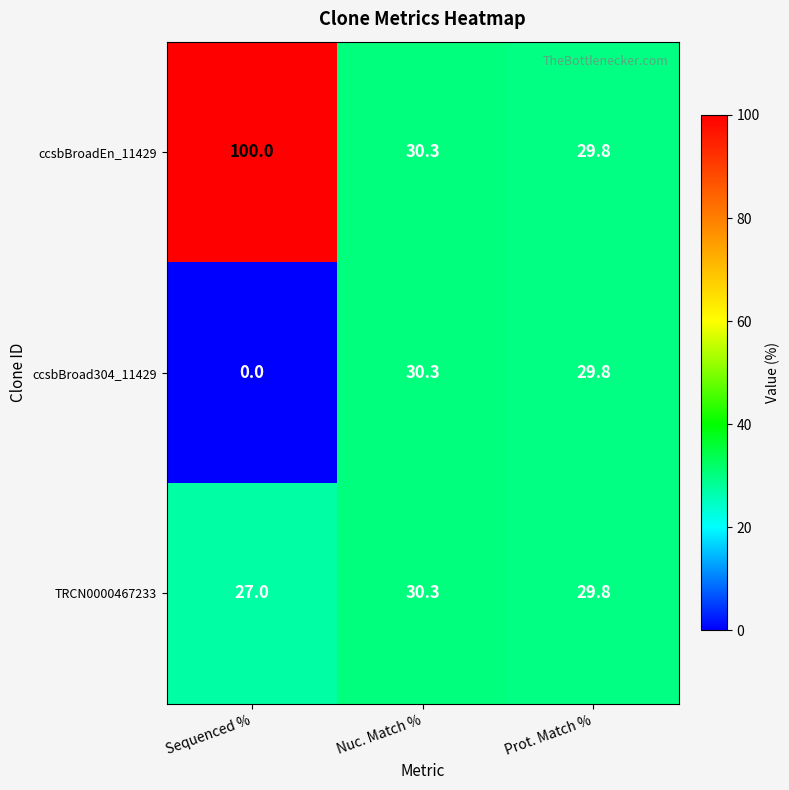

What is the highest value of the ccsbBroad304_11429 series?

30.3